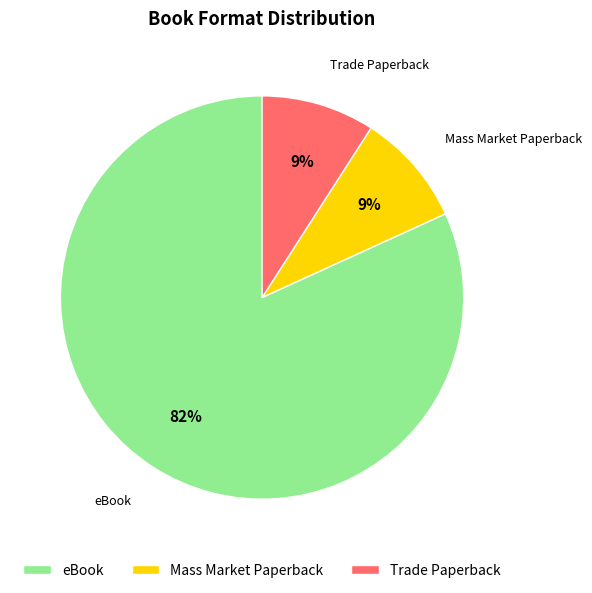

To the nearest percent, what percentage of the pie is Mass Market Paperback?

9%